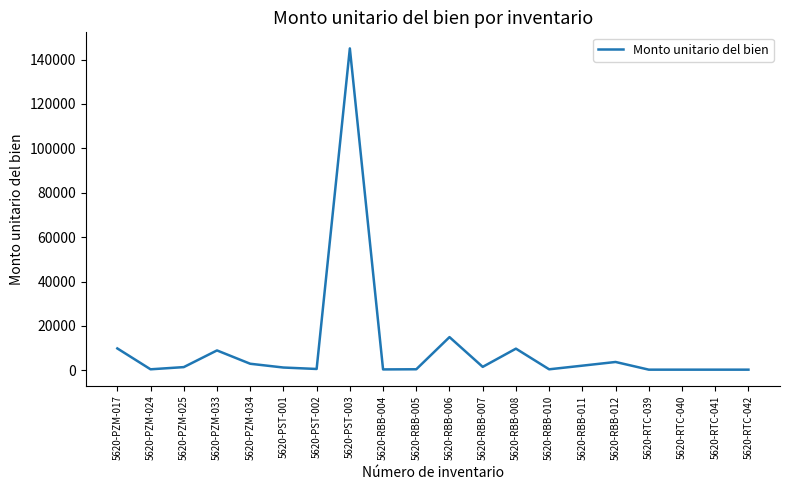

Which category has the highest value across all series?

5620-PST-003